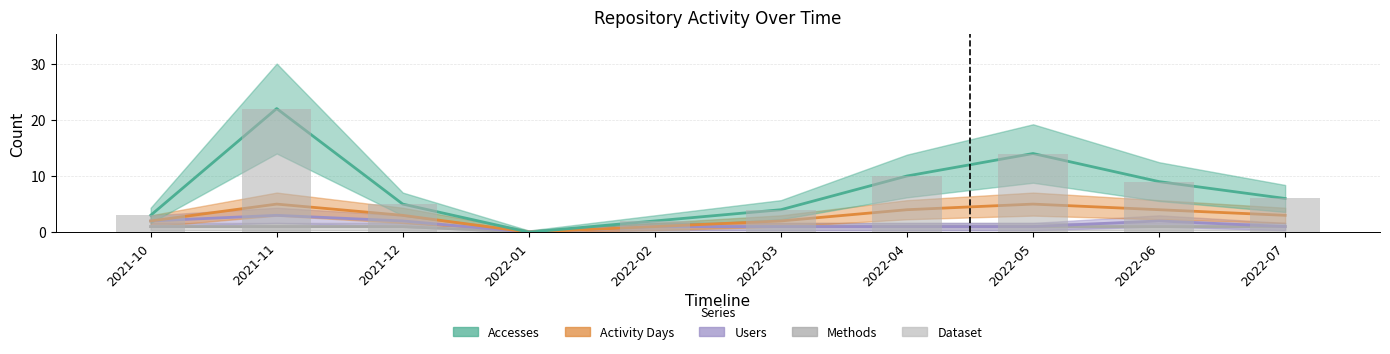

Where is Accesses nearest to the value 11?

2022-04